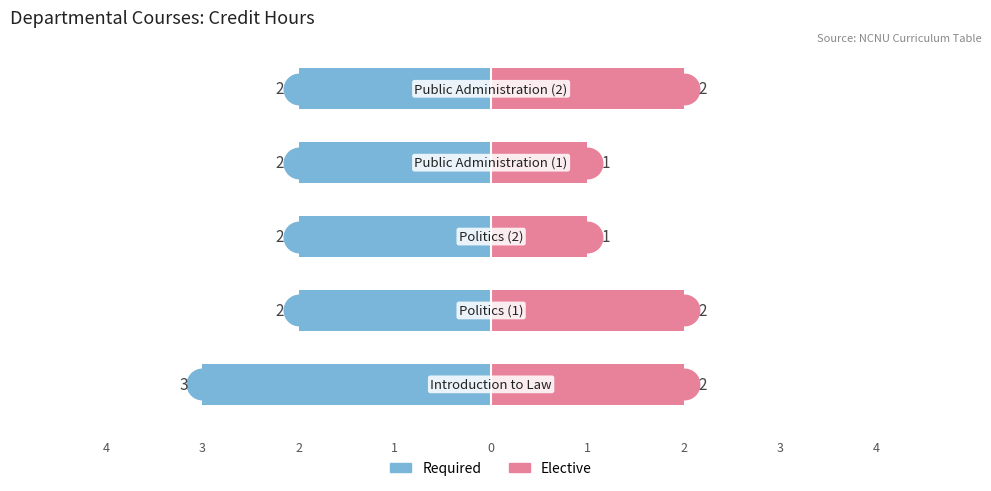

Is it true that Elective equals 2 at 0?

True